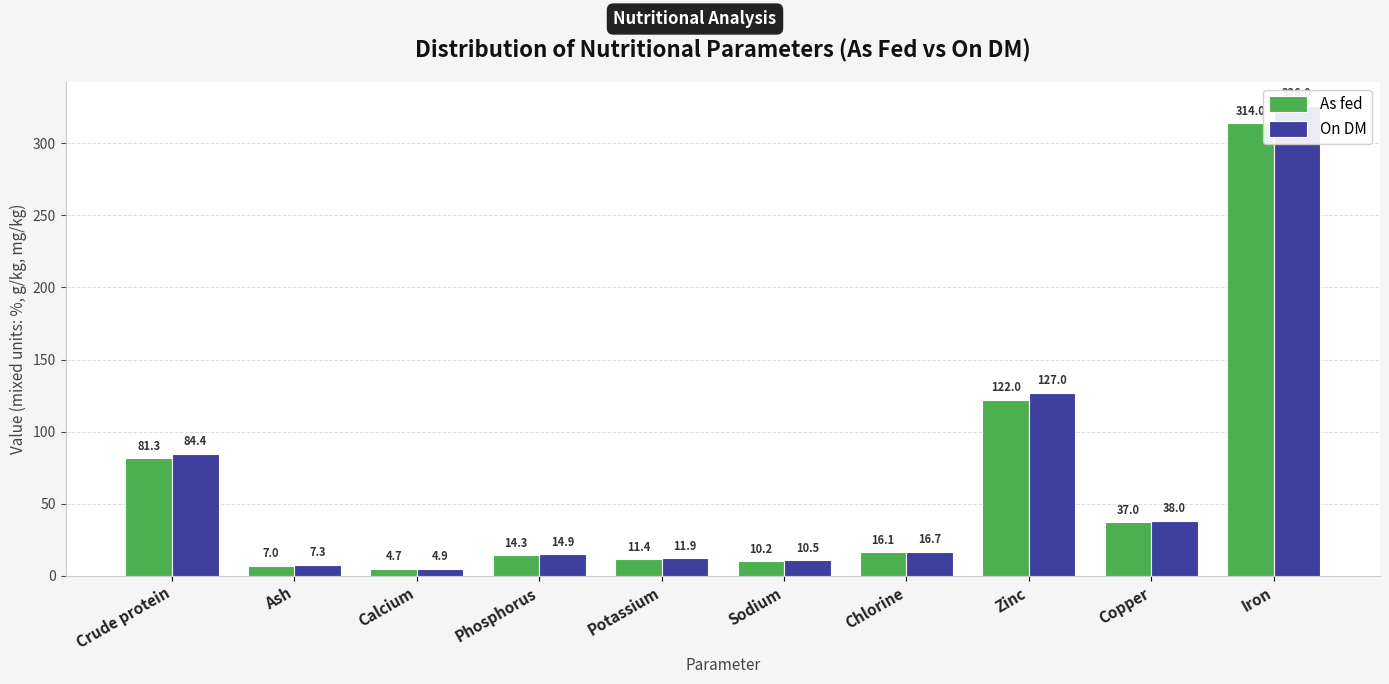

At how many categories does at least one series exceed 48?

3